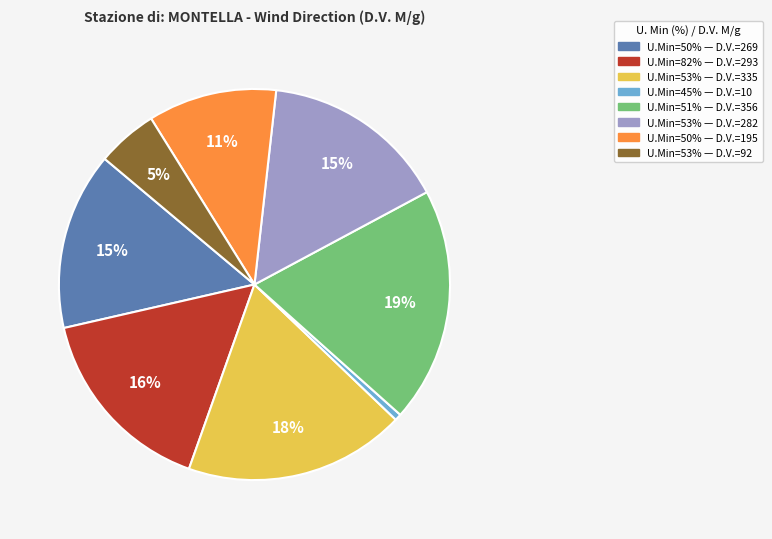

To the nearest percent, what is the average slice percentage?

12%